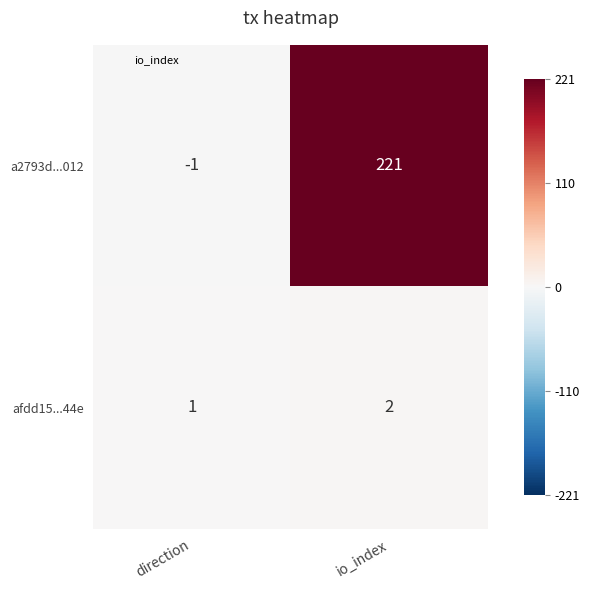

How many series are shown in this chart?

2